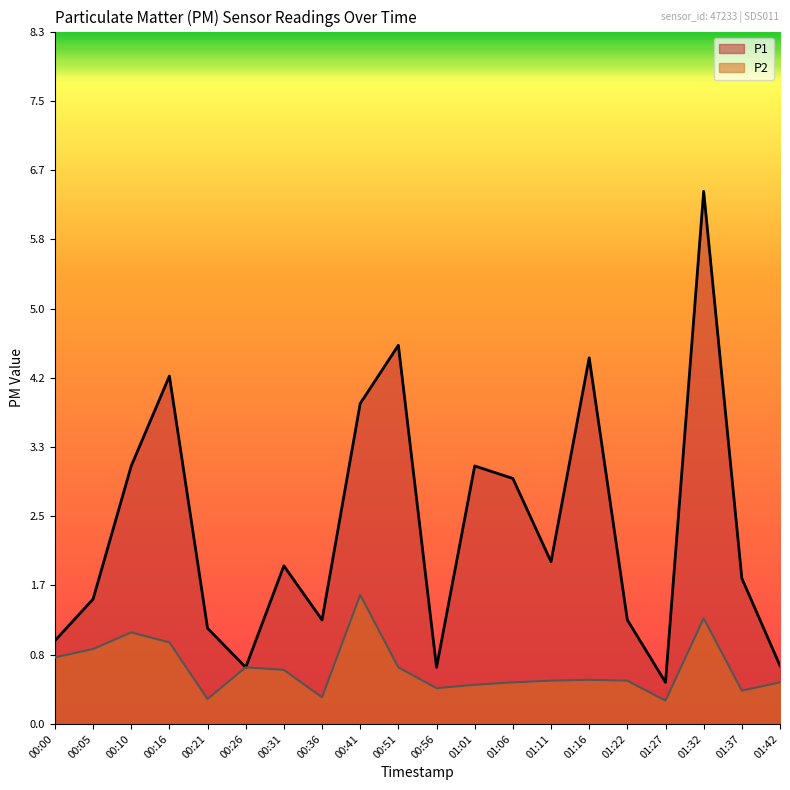

How many series are shown in this chart?

2